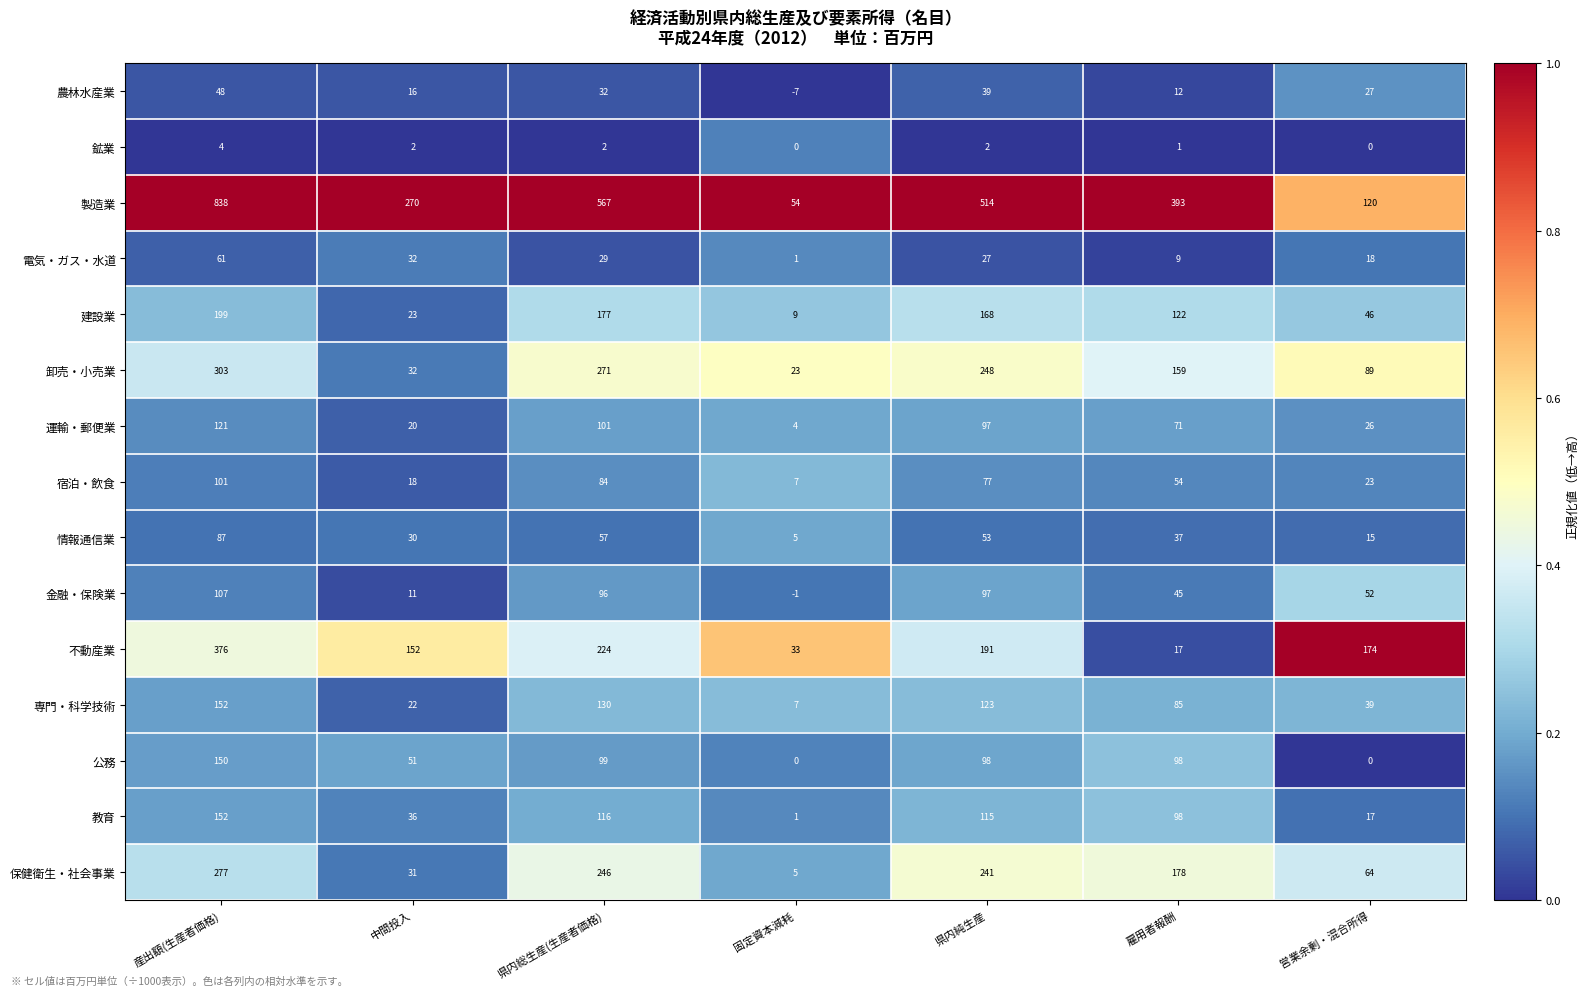

Which label corresponds to the smallest value in the chart?

固定資本減耗